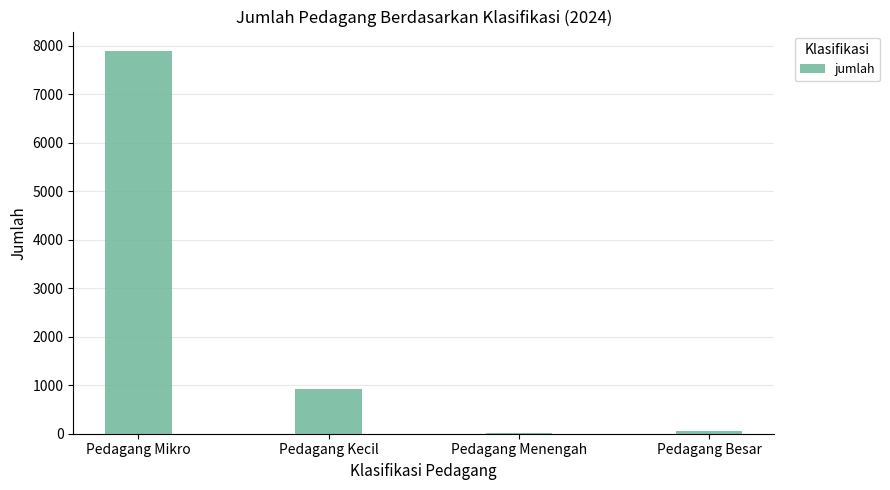

At which label is the value closest to 3959?

Pedagang Kecil